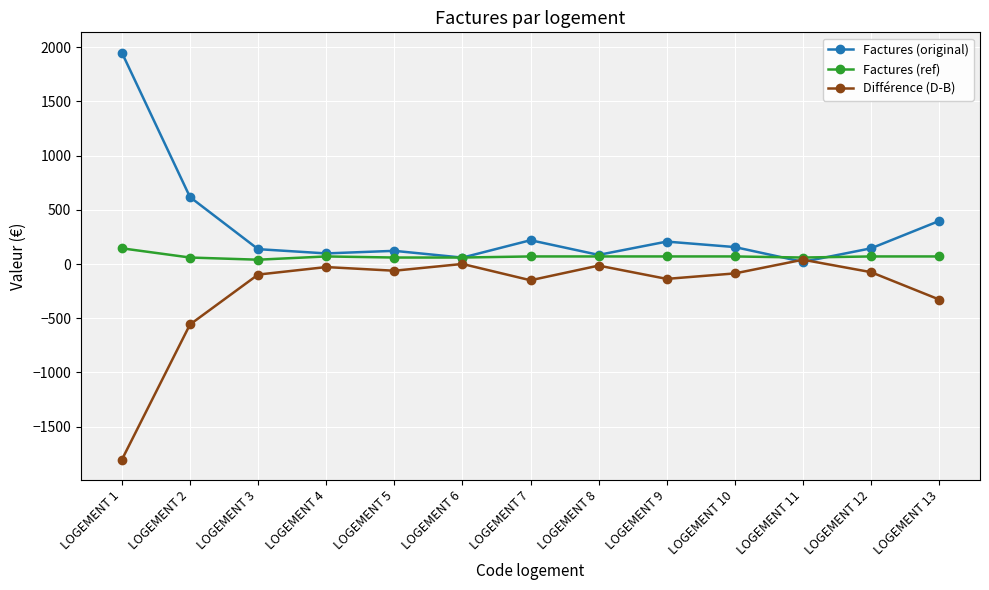

The value of Différence (D-B) at LOGEMENT 7 is -149.8. True or false?

True